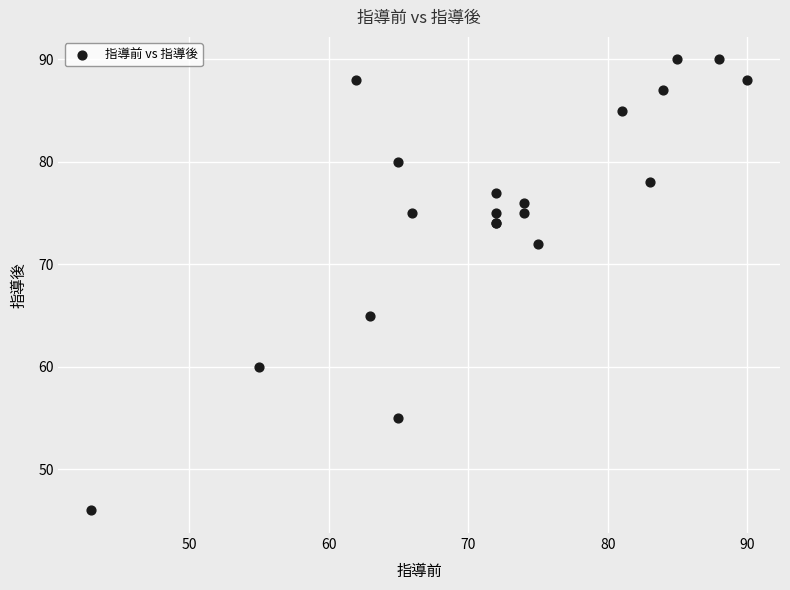

What Y value in the scatter plot is closest to 68?

65